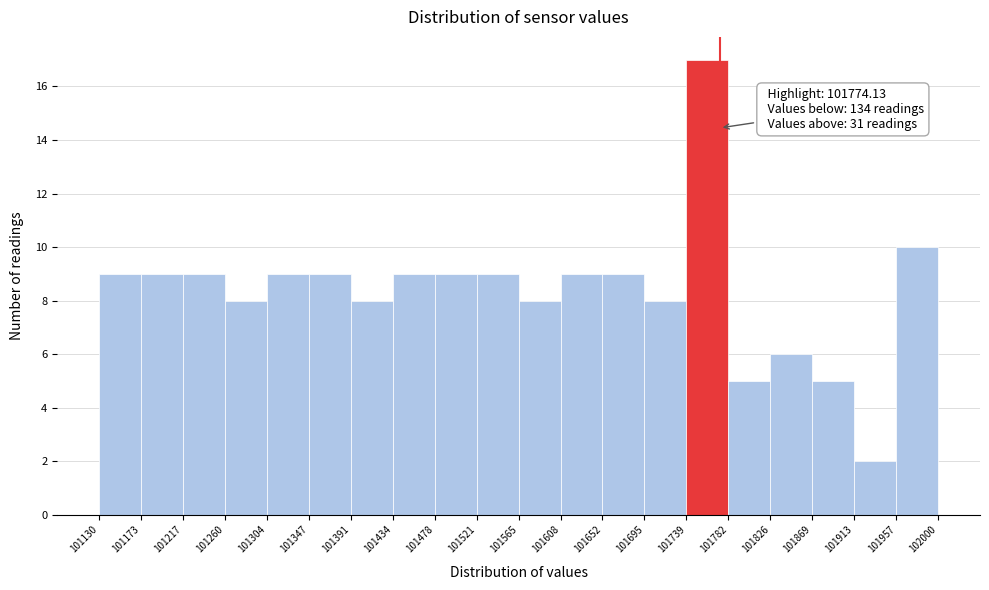

Over which range of the x-axis is the bar tallest?

101739 to 101782